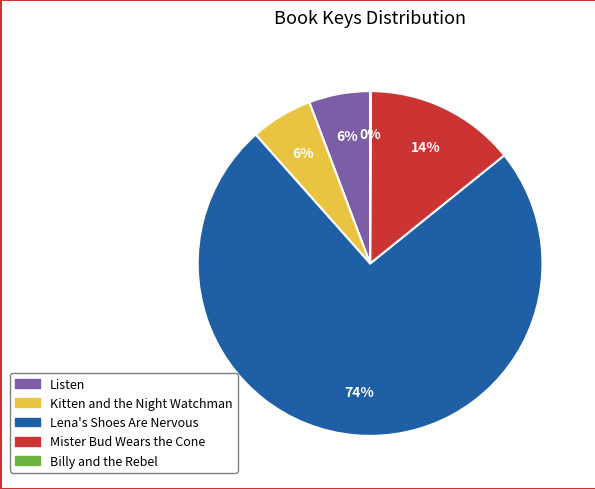

Does Kitten and the Night Watchman account for over 50% of the chart?

No